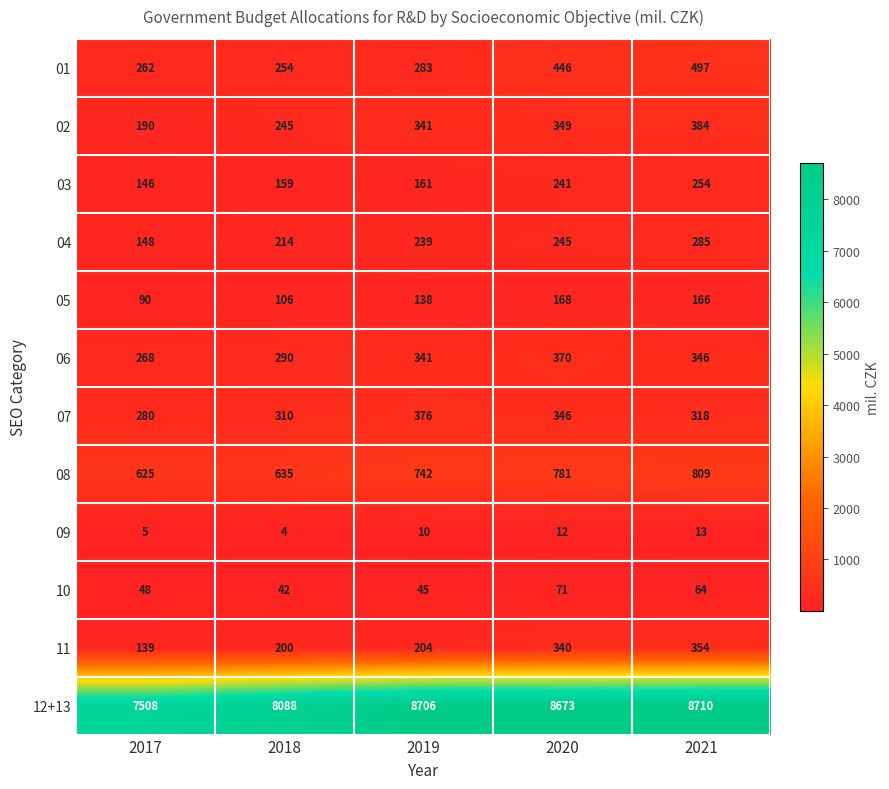

Rank the series by their maximum value, from highest to lowest.

12+13, 08, 01, 02, 07, 06, 11, 04, 03, 05, 10, 09